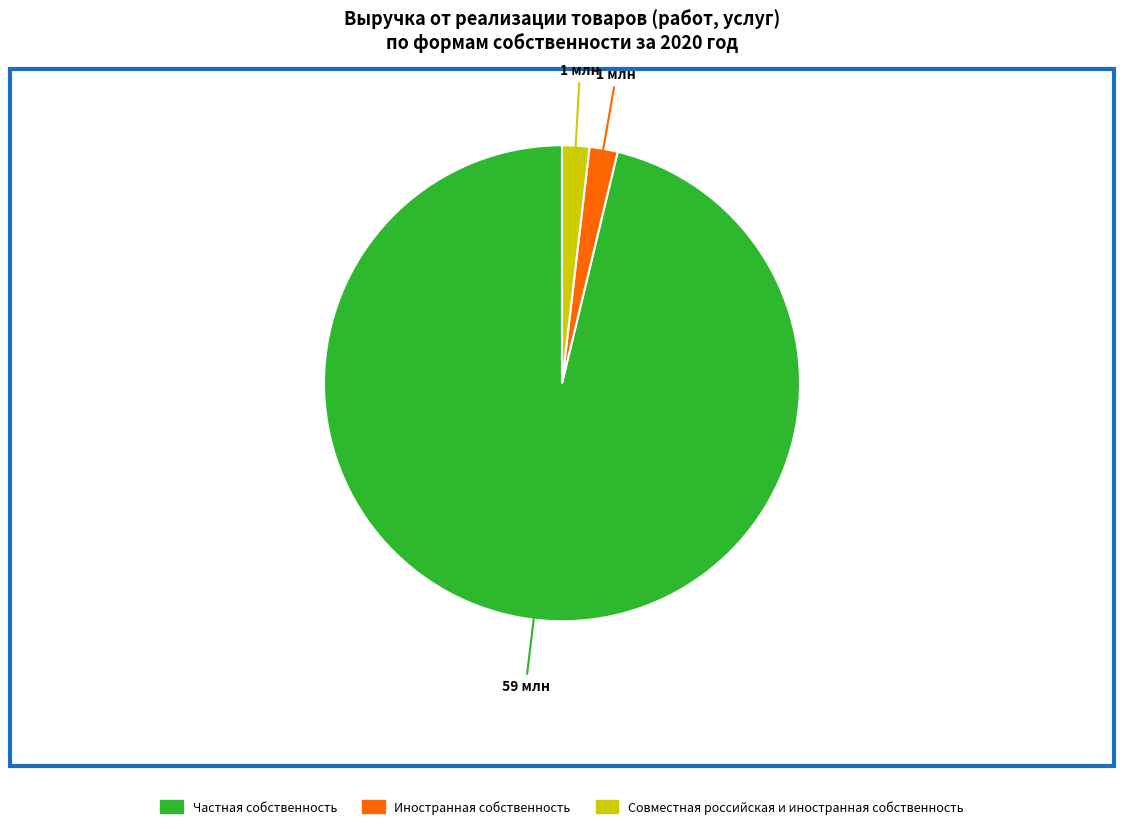

Approximately how many times larger is the value at Иностранная собственность compared to Совместная российская и иностранная собственность?

1.0